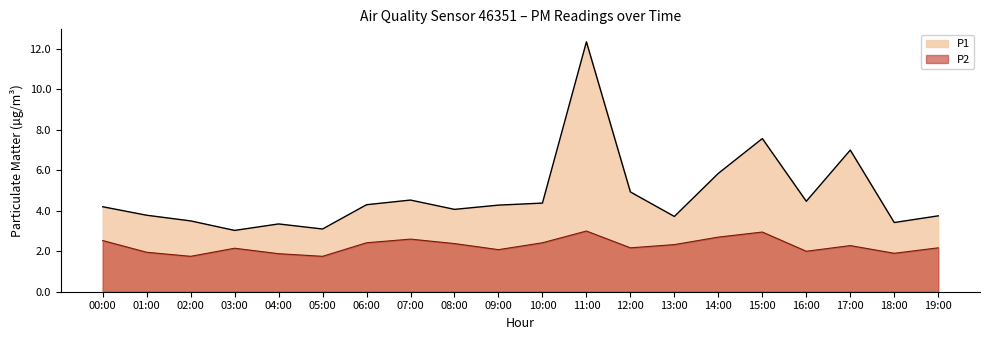

True or false: P2 and P1 intersect in this chart.

False